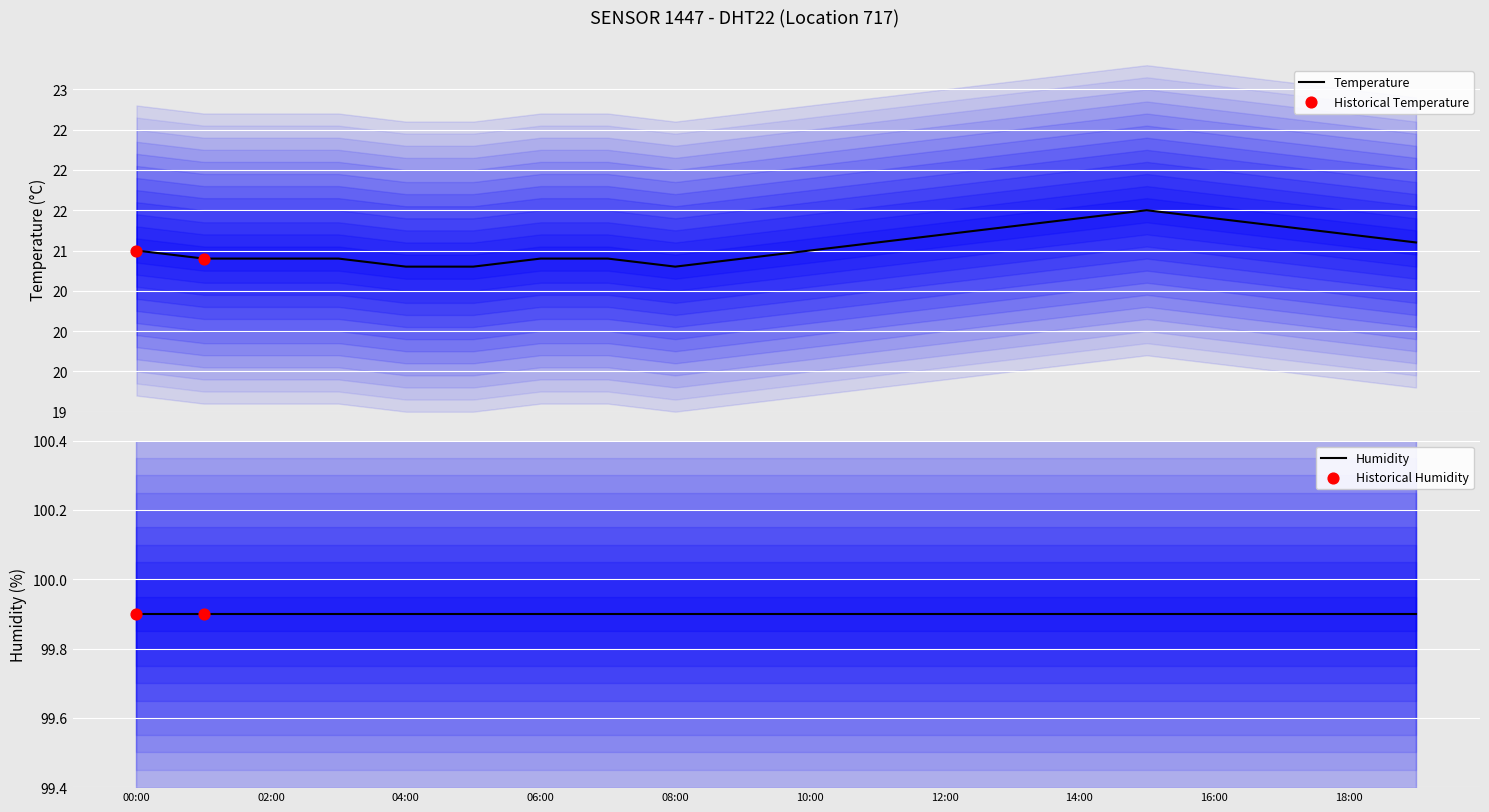

What is the change in value from 07:00 to 15:00?

+0.6